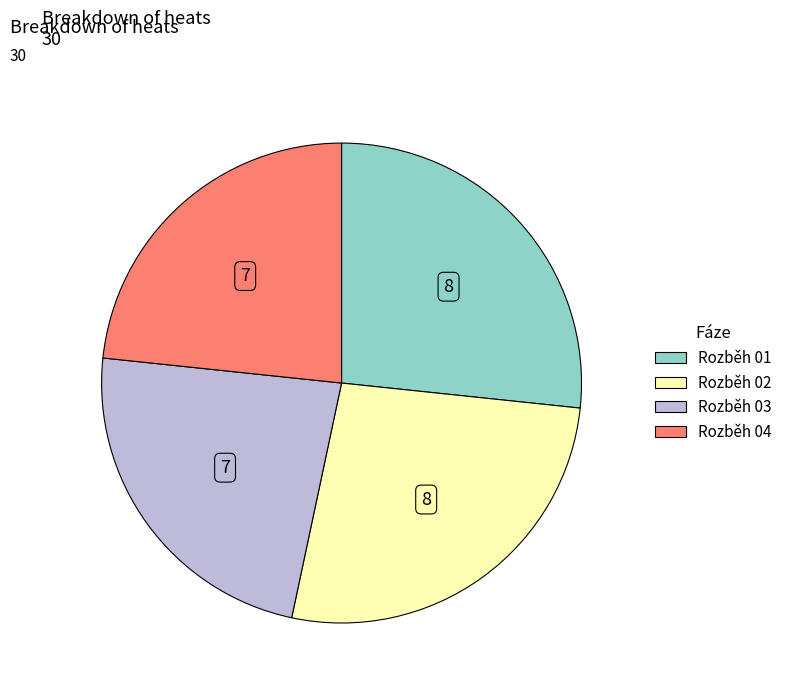

How many slices are in this pie chart?

4